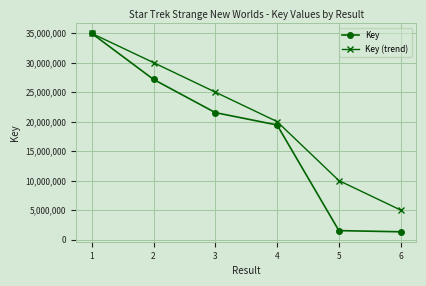

Which series has the widest spread of values?

Key